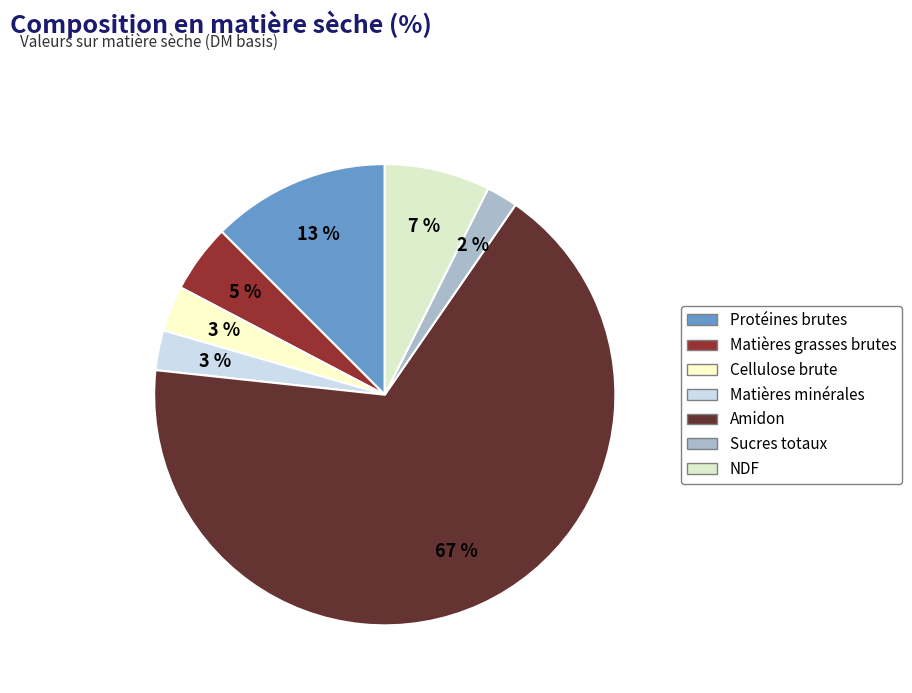

To the nearest percent, what is the average slice percentage?

14%